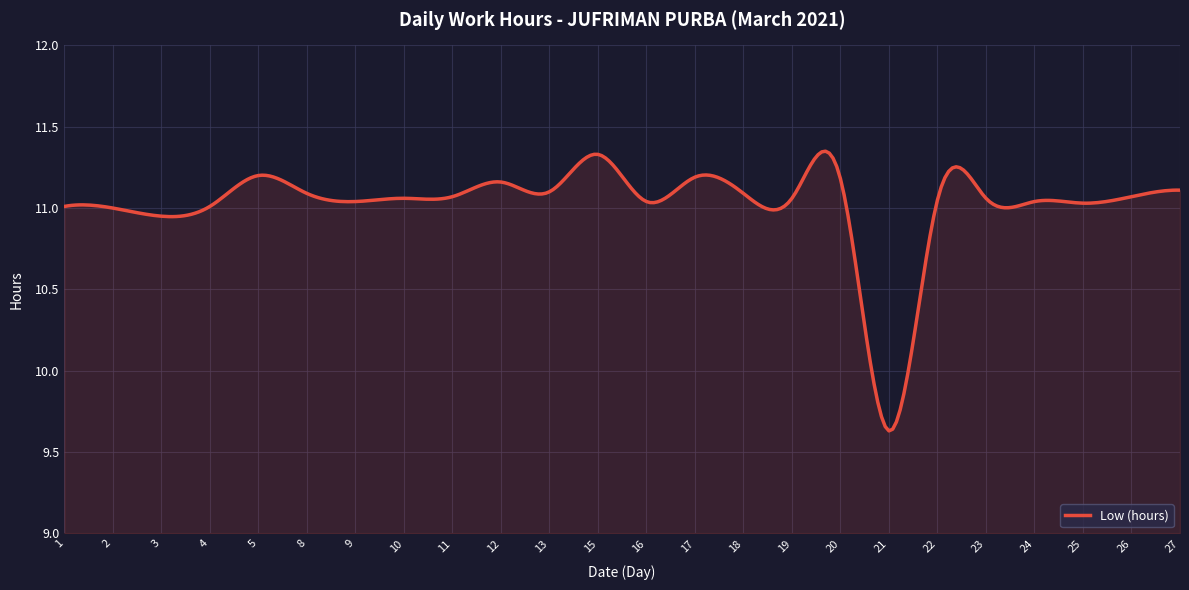

Does the chart have visible grid lines?

Yes